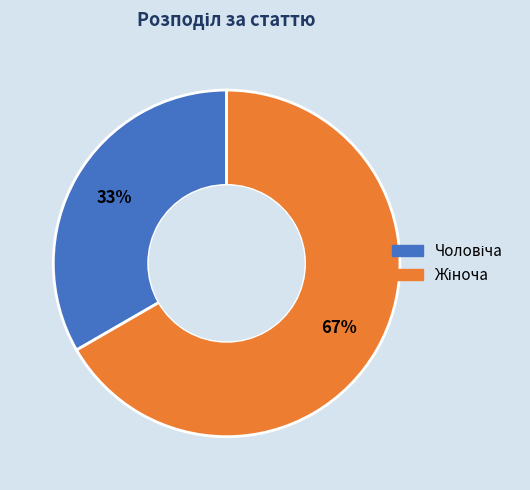

To the nearest percent, what is the average slice percentage?

50%